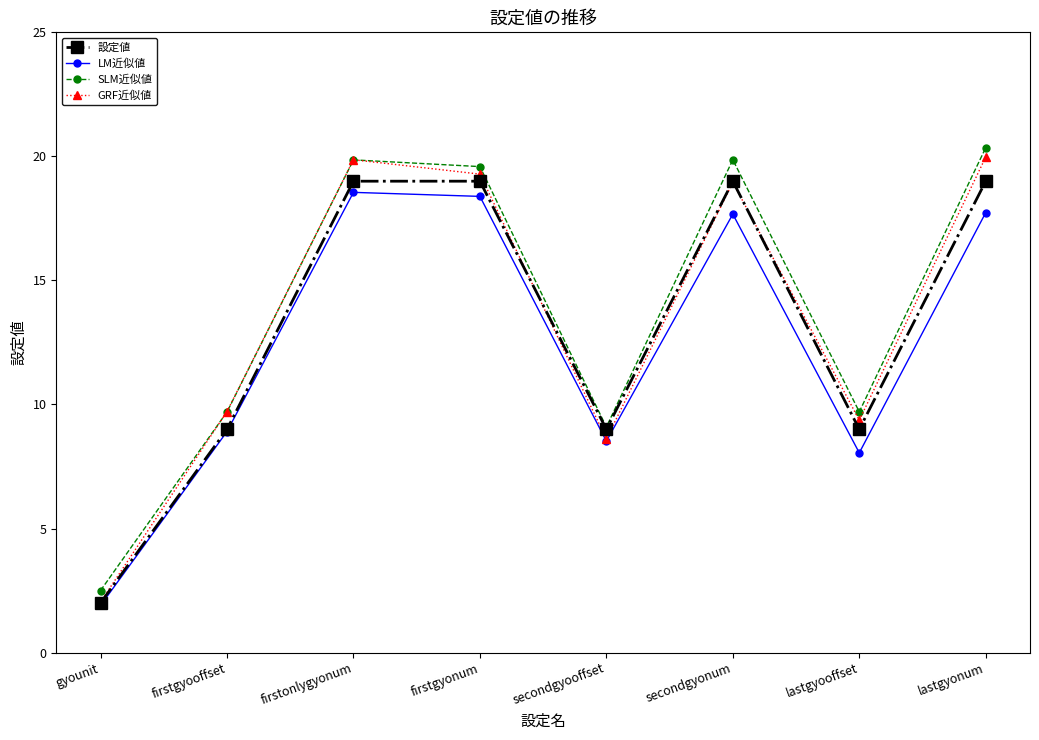

What is the label of the 4th point from the left?

firstgyonum